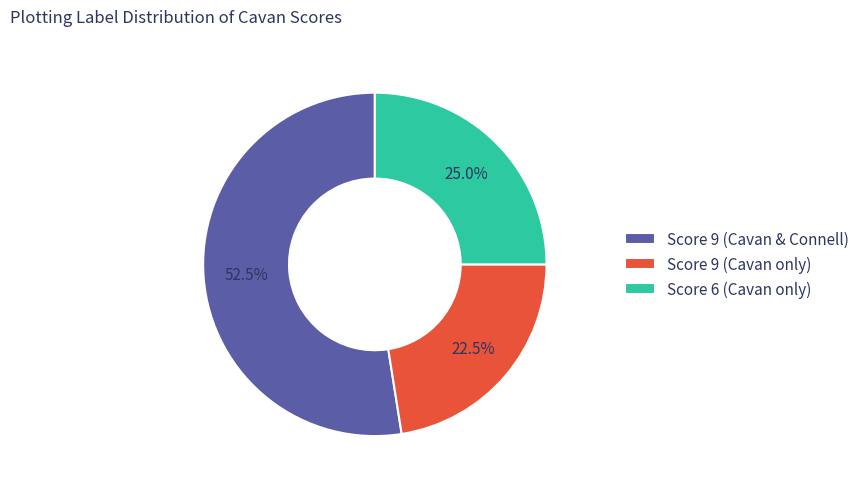

Is Score 9 (Cavan & Connell) the majority of the pie?

Yes